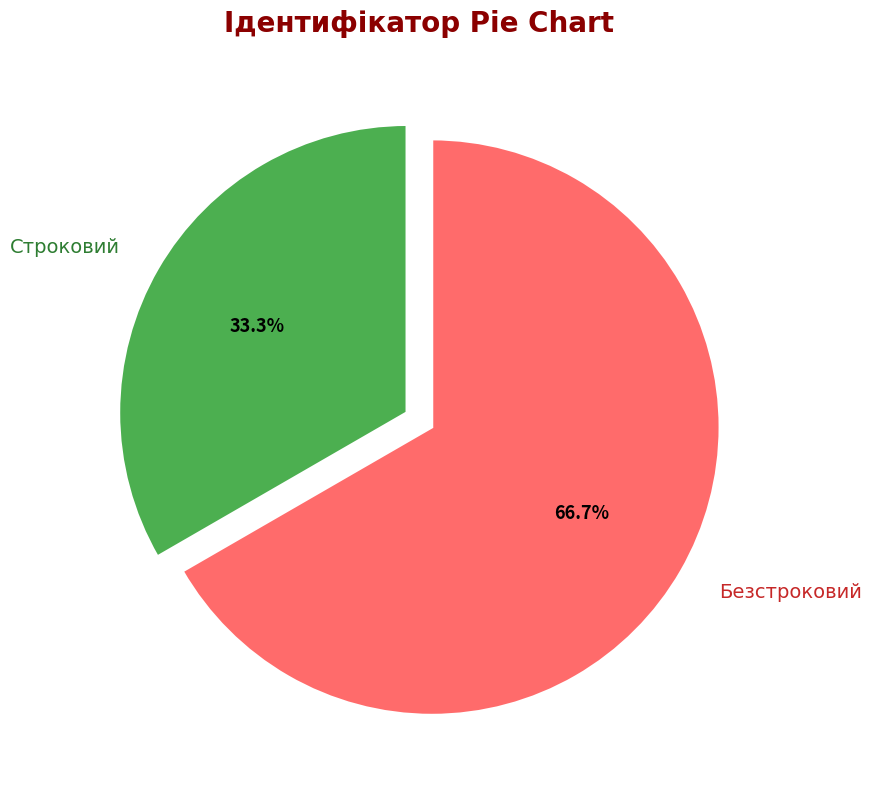

To the nearest percent, what portion does Безстроковий represent?

67%